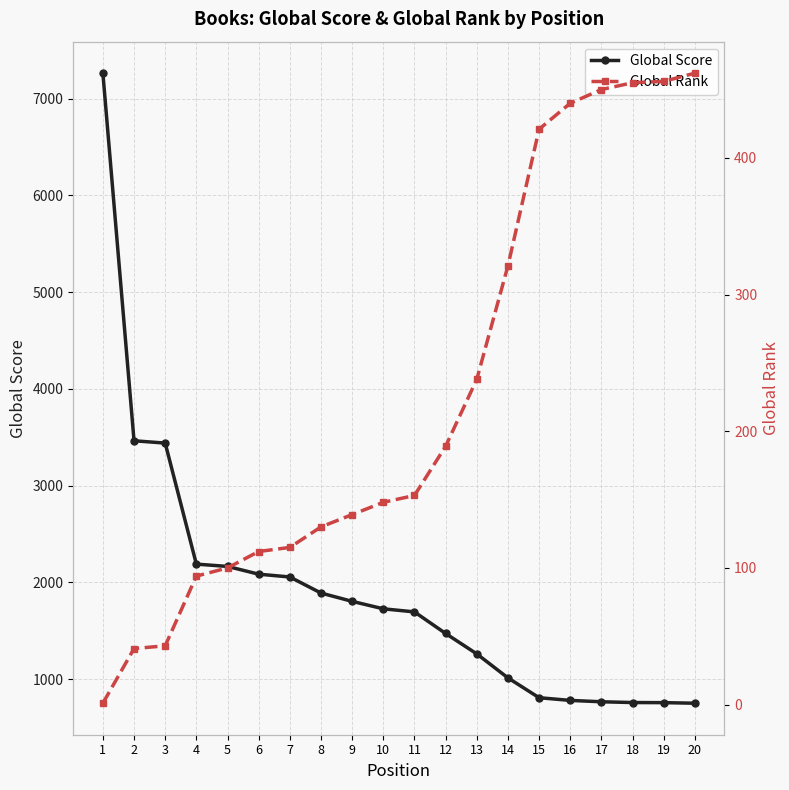

List the series in order of their peak value, lowest first.

Global Rank, Global Score